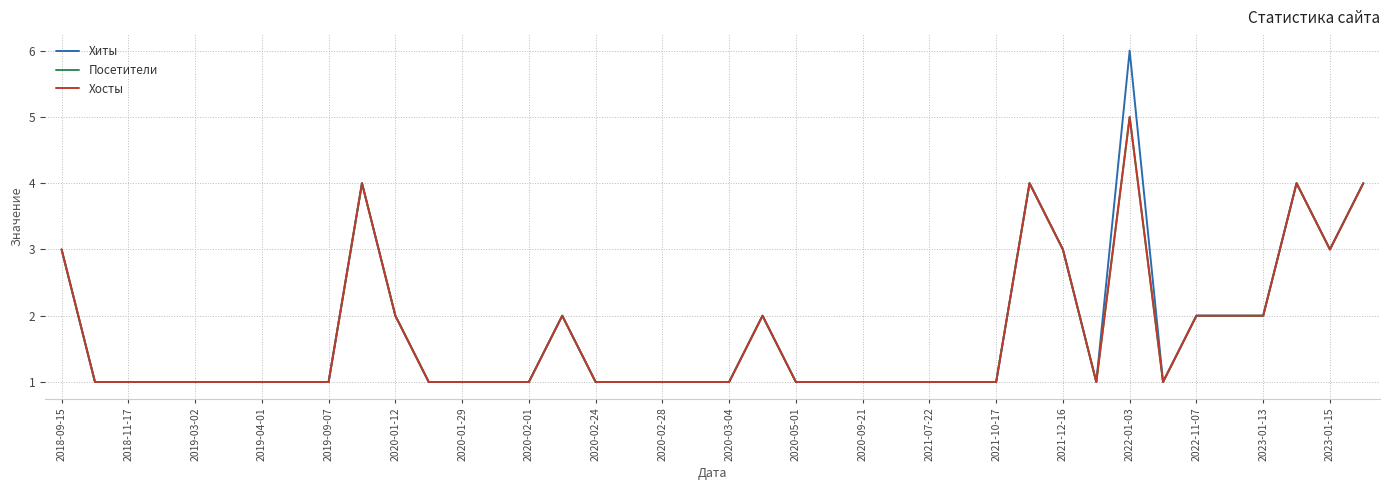

Is this an area chart (filled region under the line)?

No